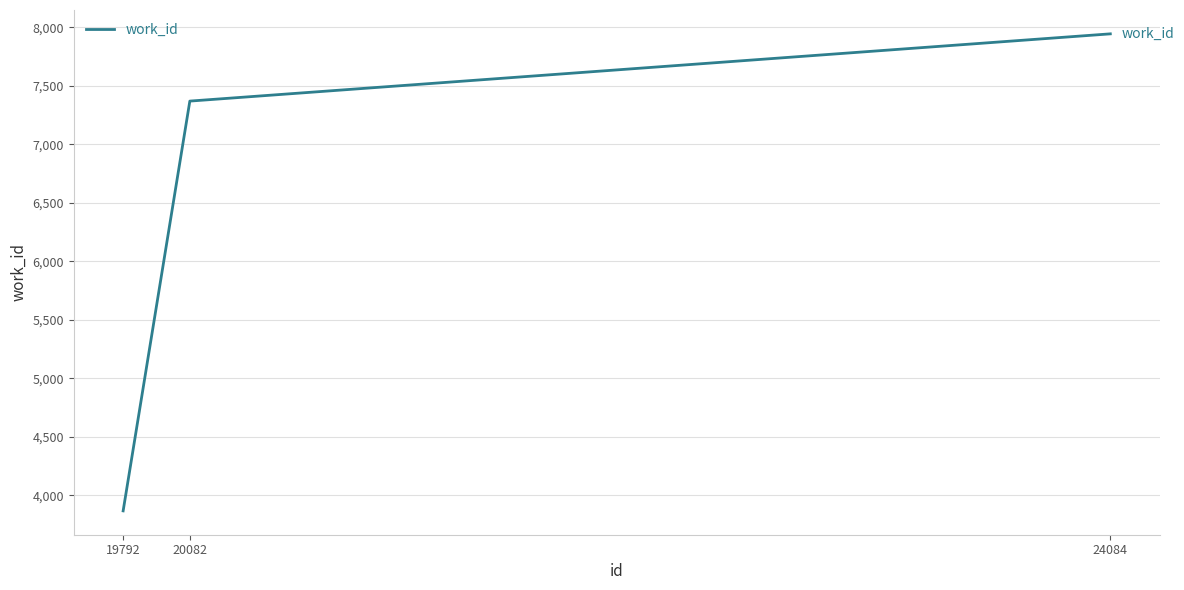

Count the values in the range 3866 to 7945.

3